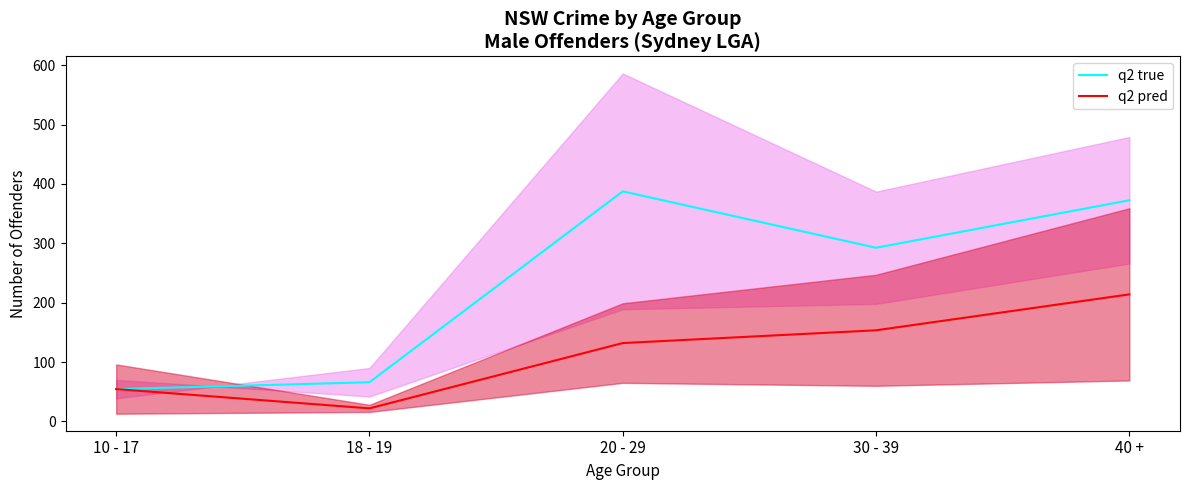

Is the value of q2 true at 40 + greater than the value of q2 pred at 40 +?

Yes